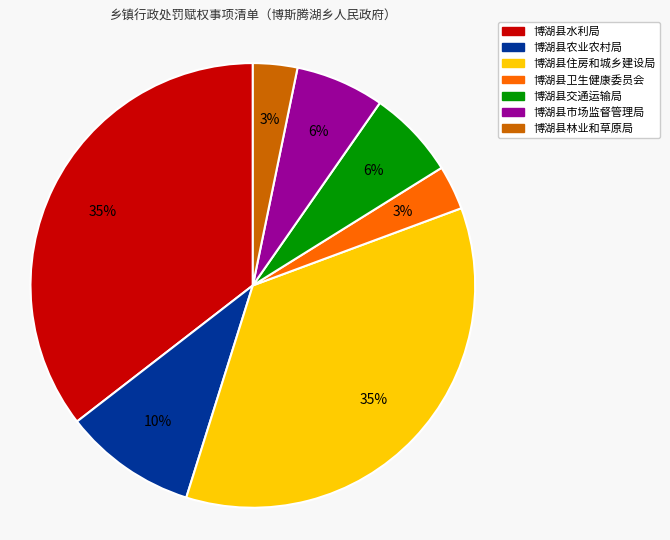

Is there a majority slice in this chart?

No